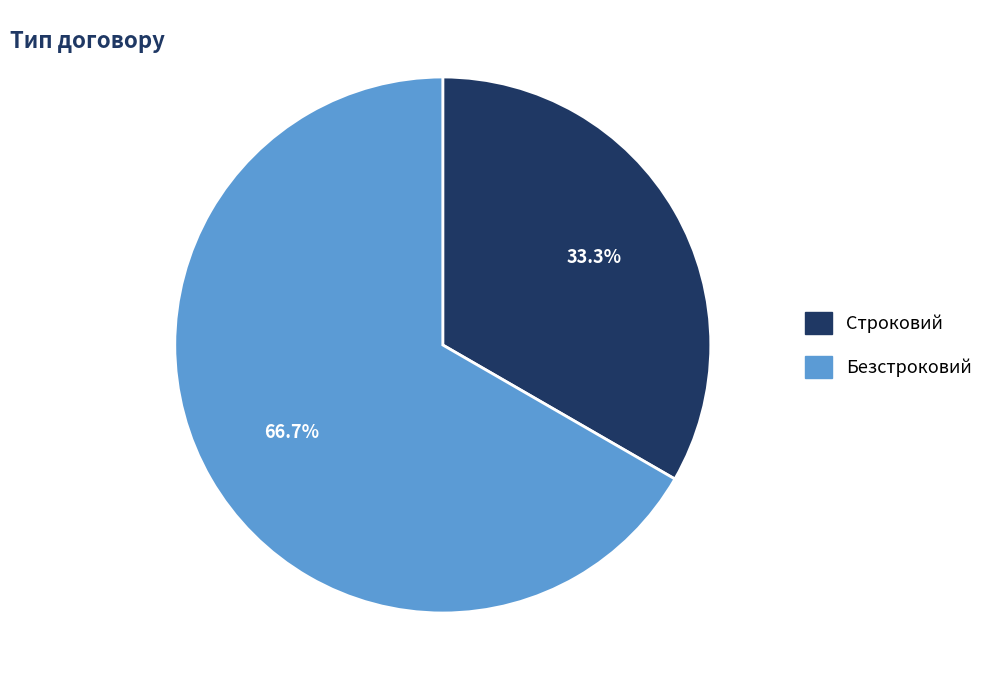

True or false: Строковий accounts for 45% of the total.

False